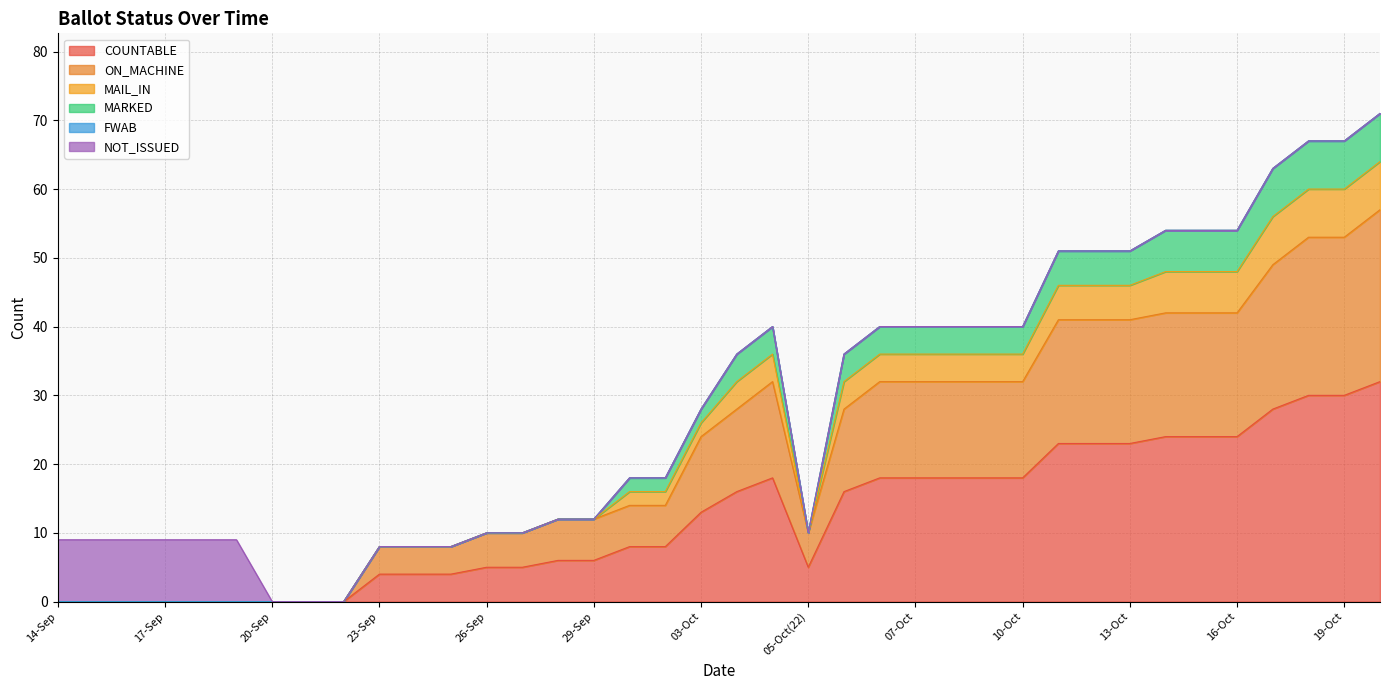

True or false: ON_MACHINE and COUNTABLE intersect in this chart.

False